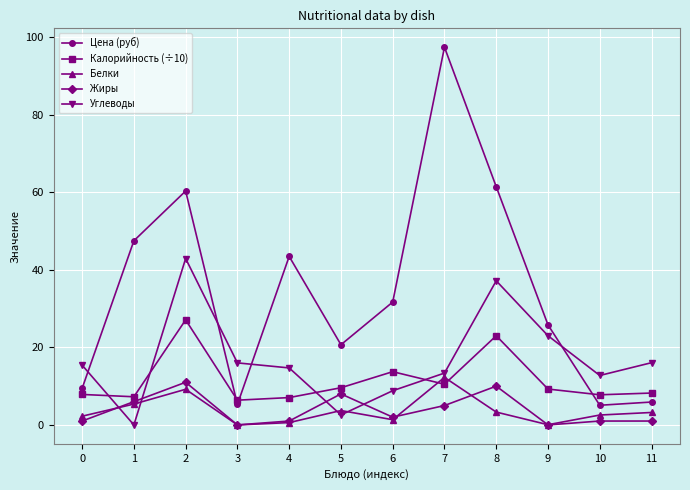

At how many categories does at least one series exceed 45?

4